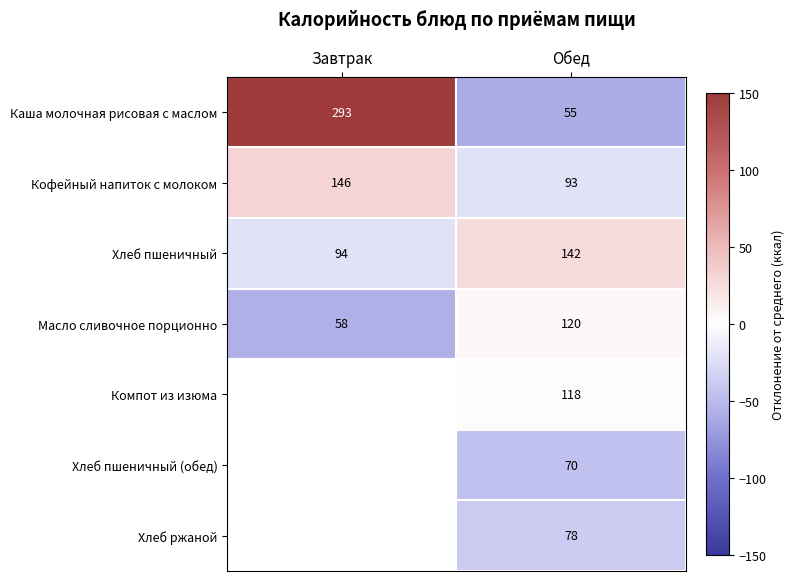

Which category has the lowest value in the Каша молочная рисовая с маслом series?

Обед